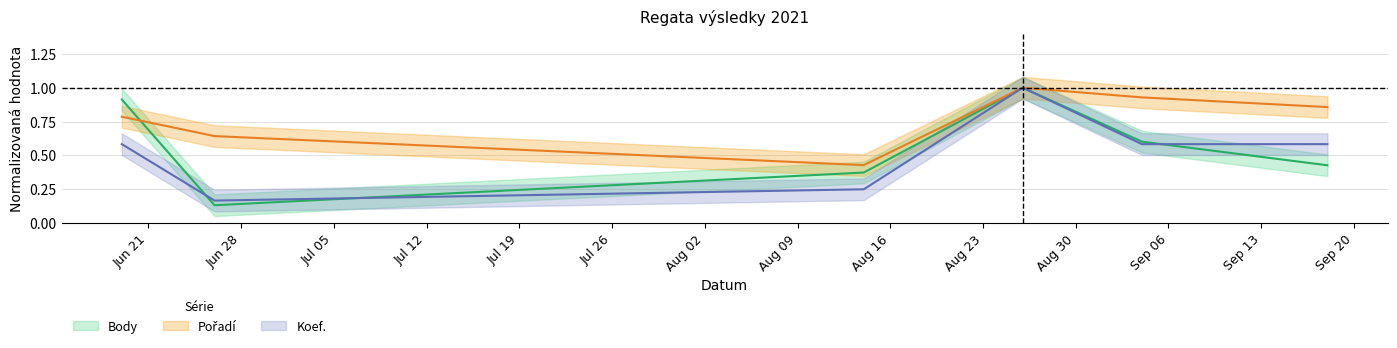

What is the difference between the highest and lowest values at 2021-08-14?

0.2